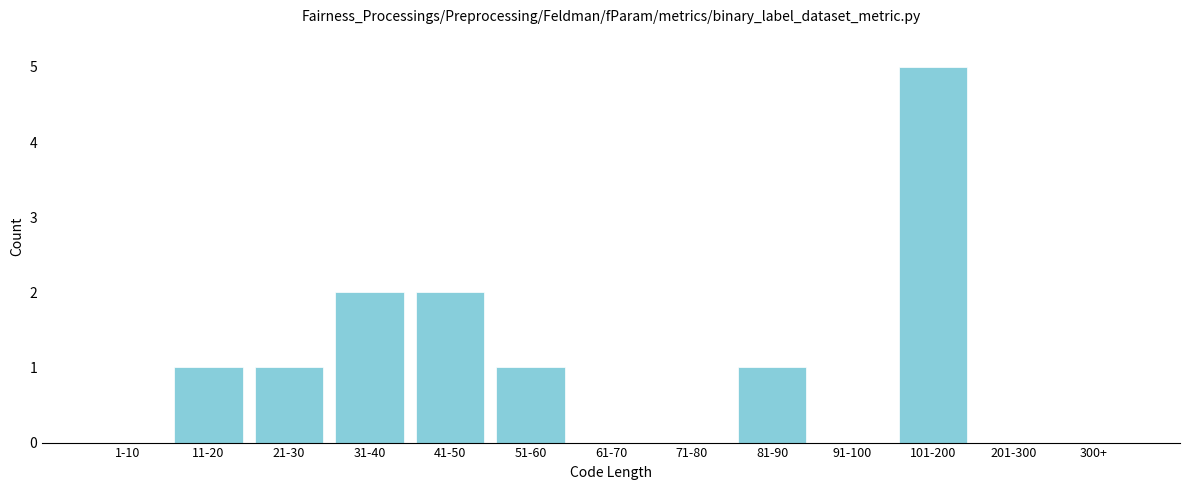

Reading right to left, transcribe all the data shown in this chart.

300+=0	201-300=0	101-200=5	91-100=0	81-90=1	71-80=0	61-70=0	51-60=1	41-50=2	31-40=2	21-30=1	11-20=1	1-10=0